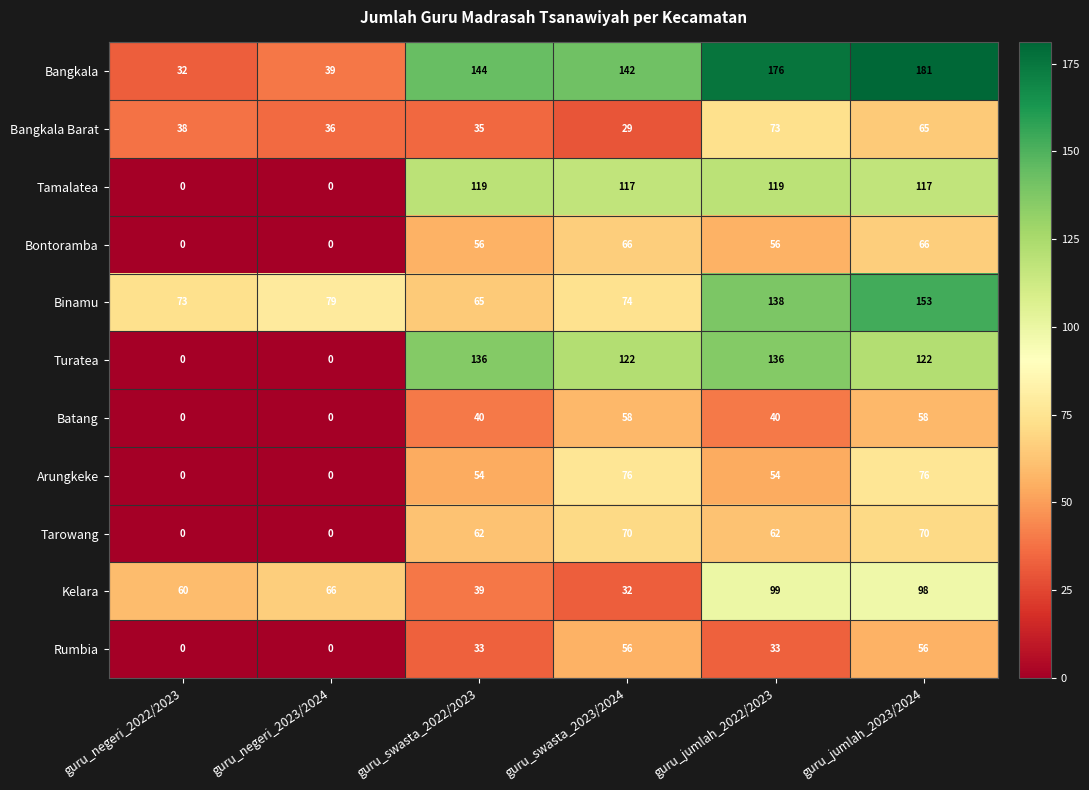

Which series changed the most between guru_negeri_2022/2023 and guru_jumlah_2022/2023?

Bangkala